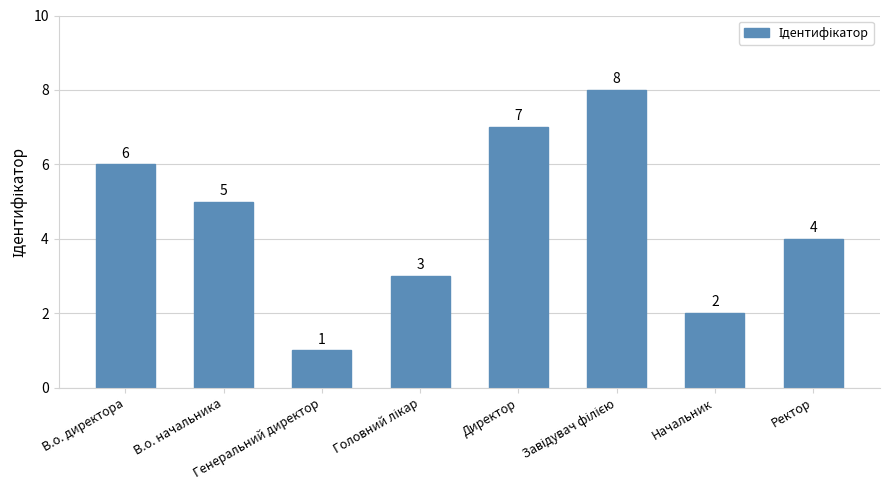

Does the chart contain stacked bars?

No